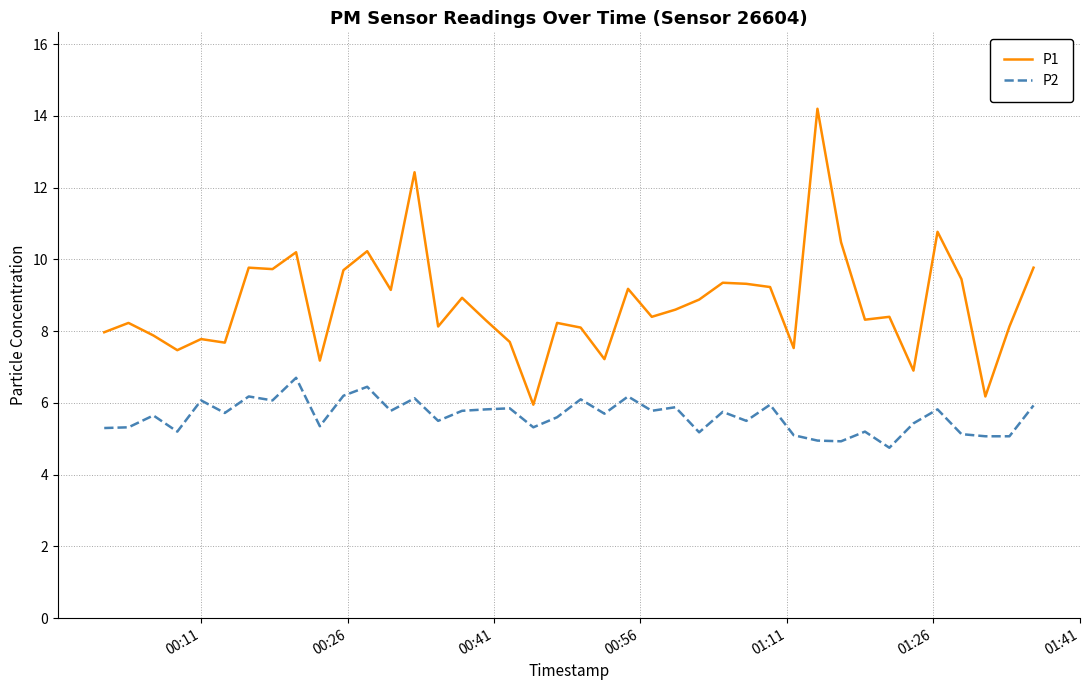

Which series has the widest spread of values?

P1